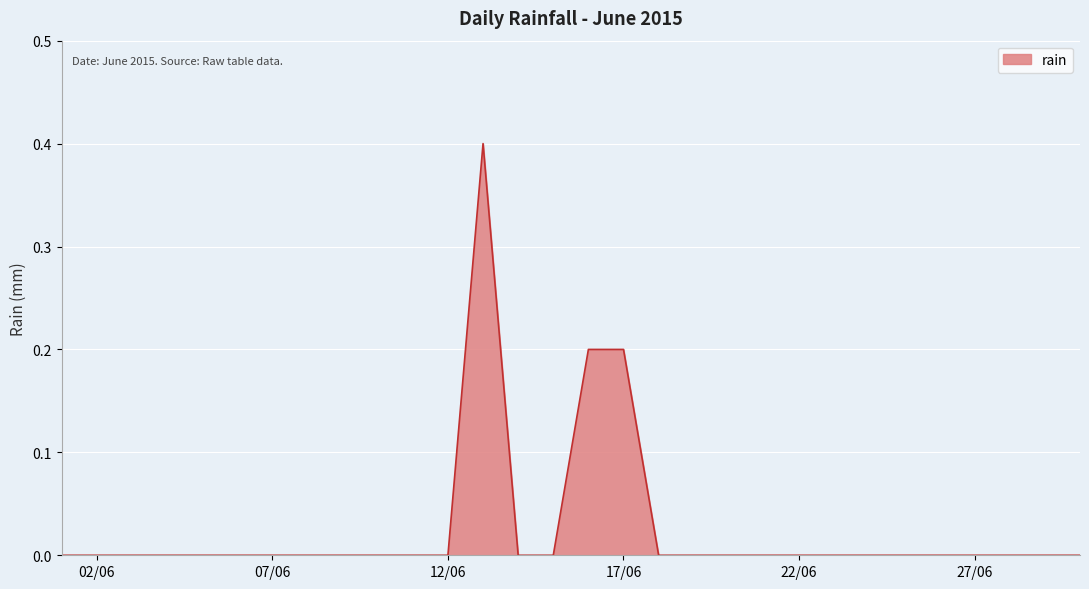

What is the difference between the maximum and minimum values?

0.4